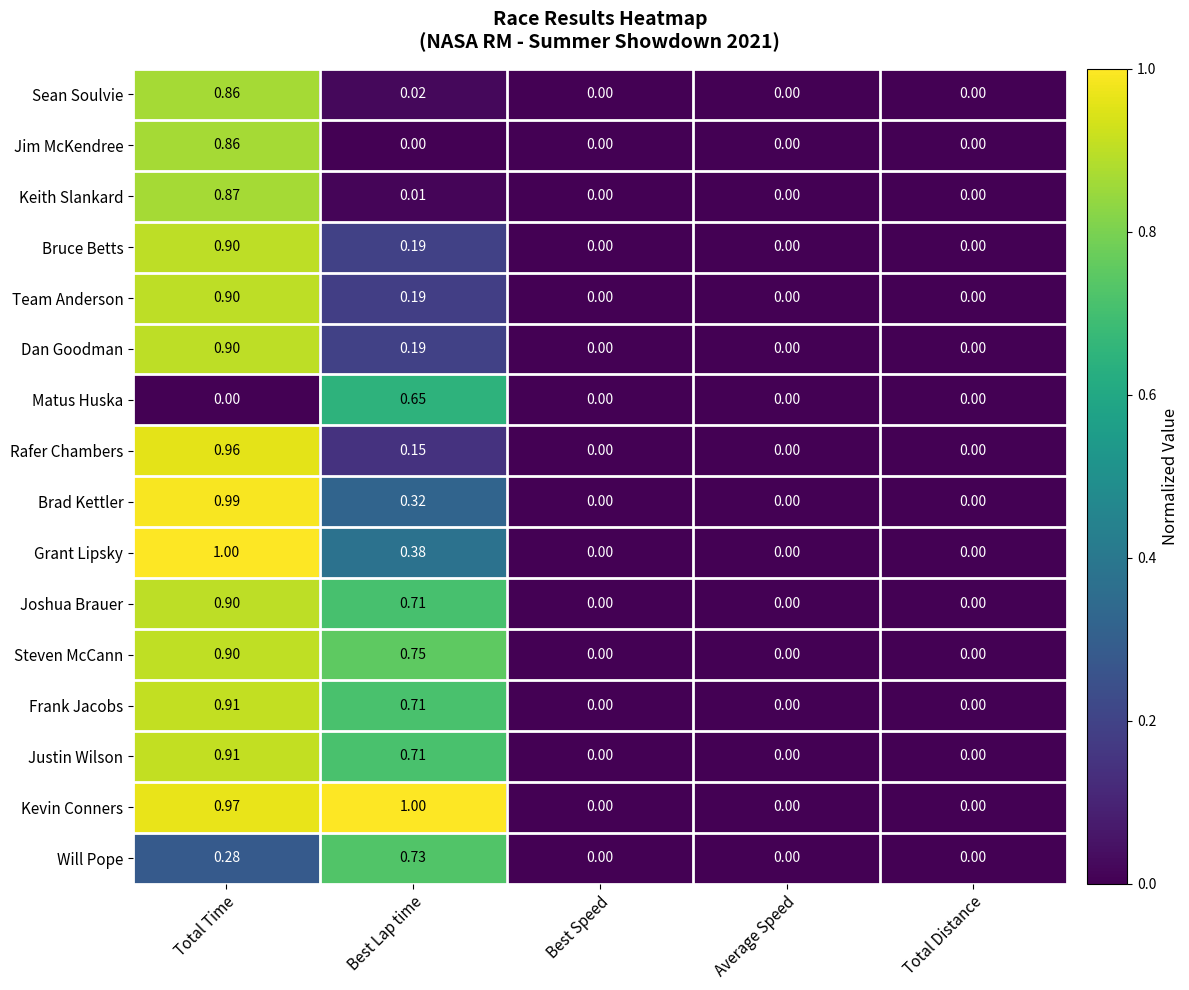

At which category is the sum across all series the highest?

Total Time